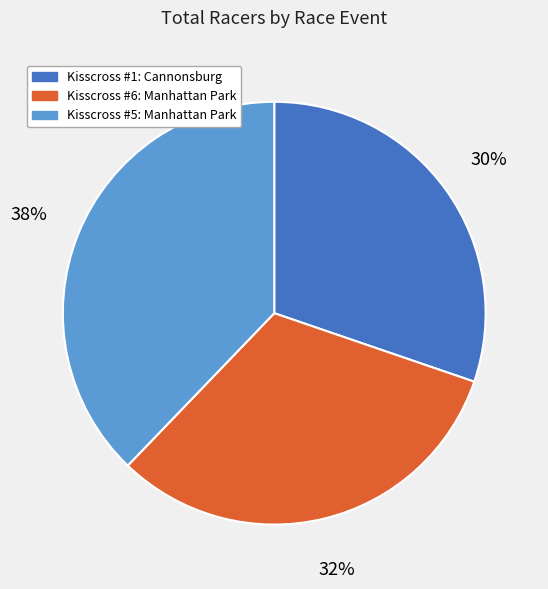

What is the largest slice in the pie chart?

Kisscross #5: Manhattan Park